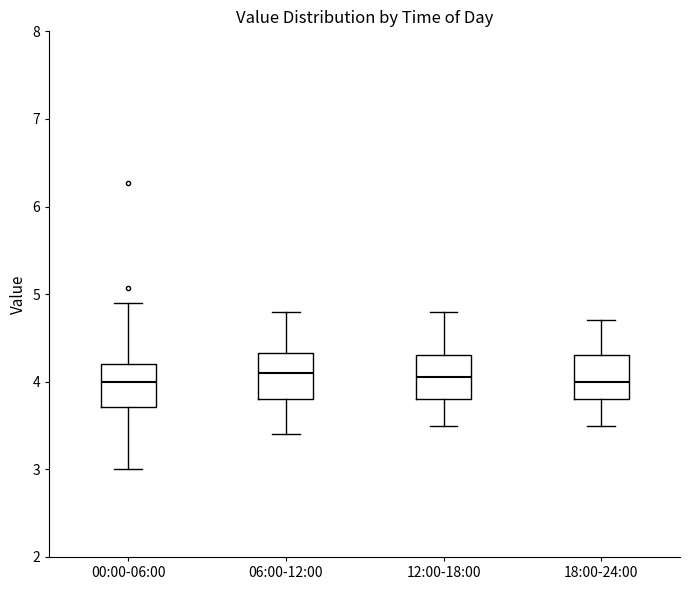

Reading left to right, read every box against the y-axis: the position of its median line, the range the box covers, and the ends of its whiskers. The values are not printed on the chart, so give them approximately, as read against the axis.

00:00-06:00: median 4.0, box 3.7 to 4.2, whiskers 3.0 to 4.9
06:00-12:00: median 4.1, box 3.8 to 4.3, whiskers 3.4 to 4.8
12:00-18:00: median 4.1, box 3.8 to 4.3, whiskers 3.5 to 4.8
18:00-24:00: median 4.0, box 3.8 to 4.3, whiskers 3.5 to 4.7